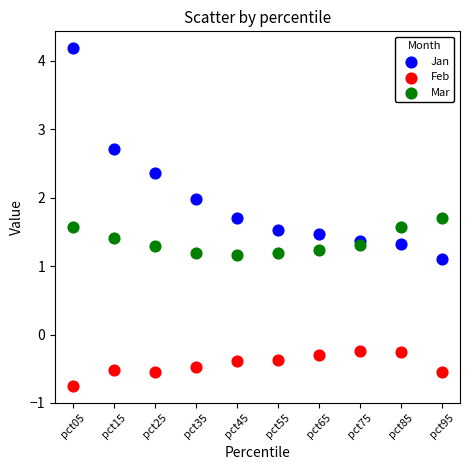

What are all the series names shown in the legend?

Jan, Feb, Mar